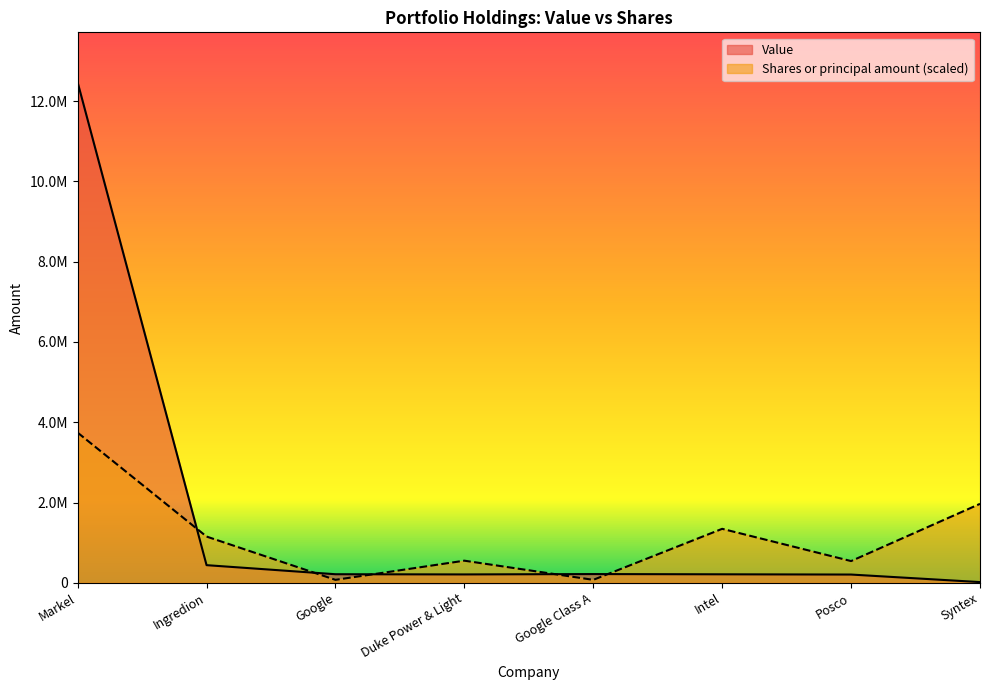

Reading right to left, list all the values displayed in this chart.

Value: Syntex=17000.0	Posco=205000.0	Intel=211000.0	Google Class A=217000.0	Duke Power & Light=208000.0	Google=213000.0	Ingredion=439000.0	Markel=12468000.0
Shares or principal amount: Syntex=1966871.7	Posco=540889.7	Intel=1344160.2	Google Class A=72970.9	Duke Power & Light=550527.4	Google=72970.9	Ingredion=1151603.4	Markel=3740400.0